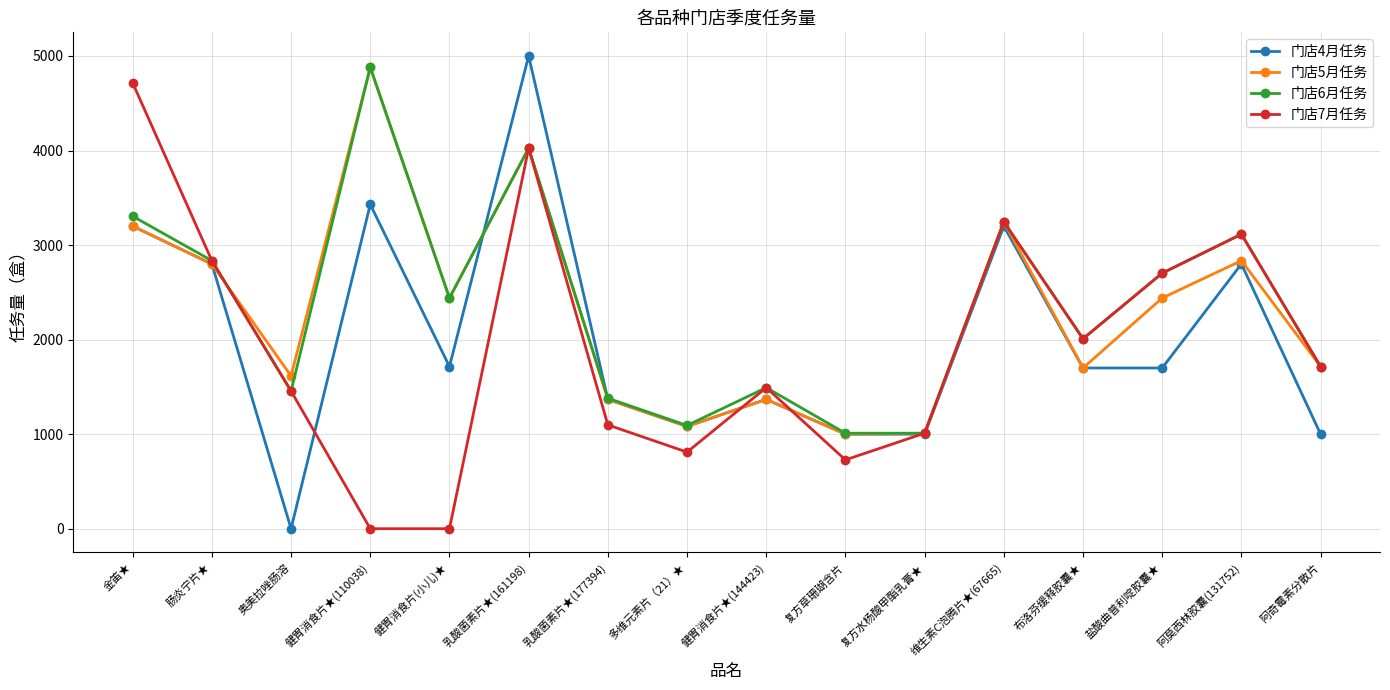

Read the 门店5月任务 value at 肠炎宁片★, to the nearest 10.

2800